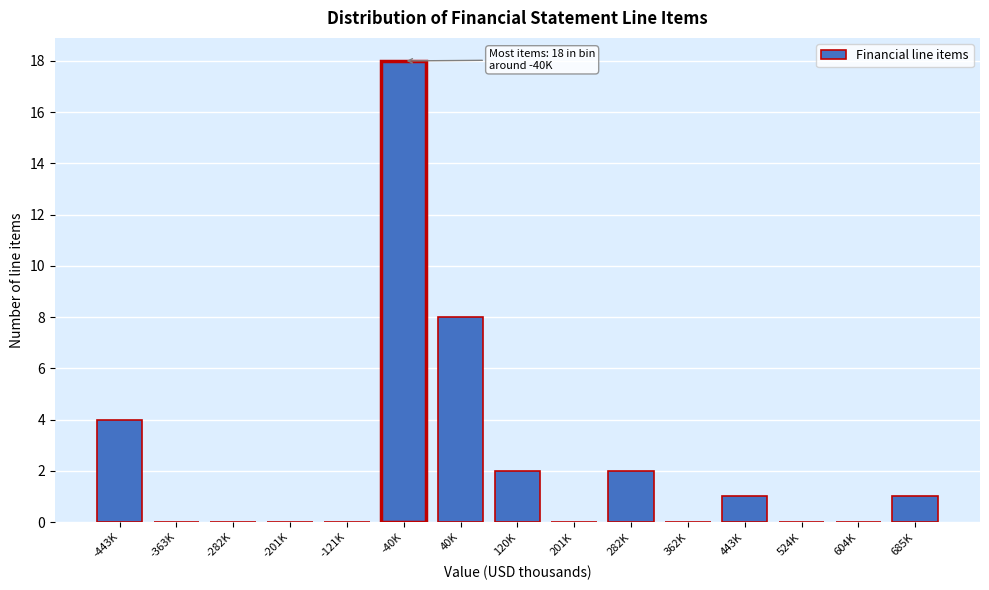

Reading right to left, transcribe all the data shown in this chart.

685K=1	604K=0	524K=0	443K=1	362K=0	282K=2	201K=0	120K=2	40K=8	-40K=18	-121K=0	-201K=0	-282K=0	-363K=0	-443K=4